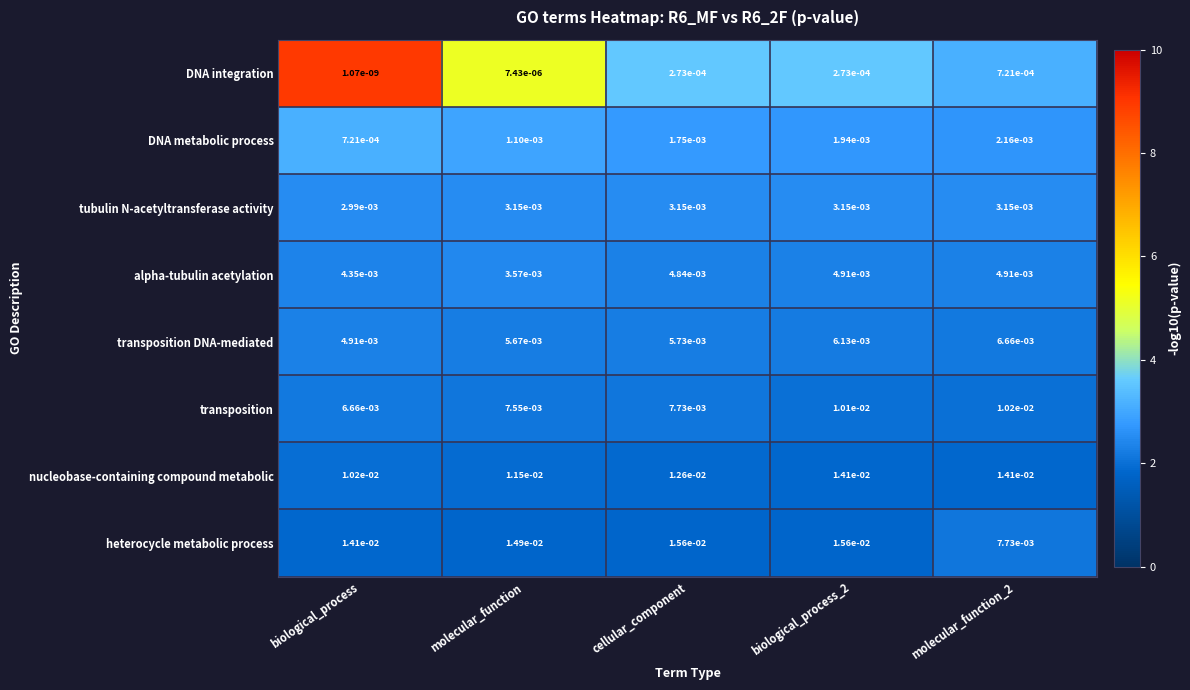

At biological_process, list the series in order from largest to smallest.

heterocycle metabolic process, nucleobase-containing compound metabolic, transposition, transposition DNA-mediated, alpha-tubulin acetylation, tubulin N-acetyltransferase activity, DNA metabolic process, DNA integration